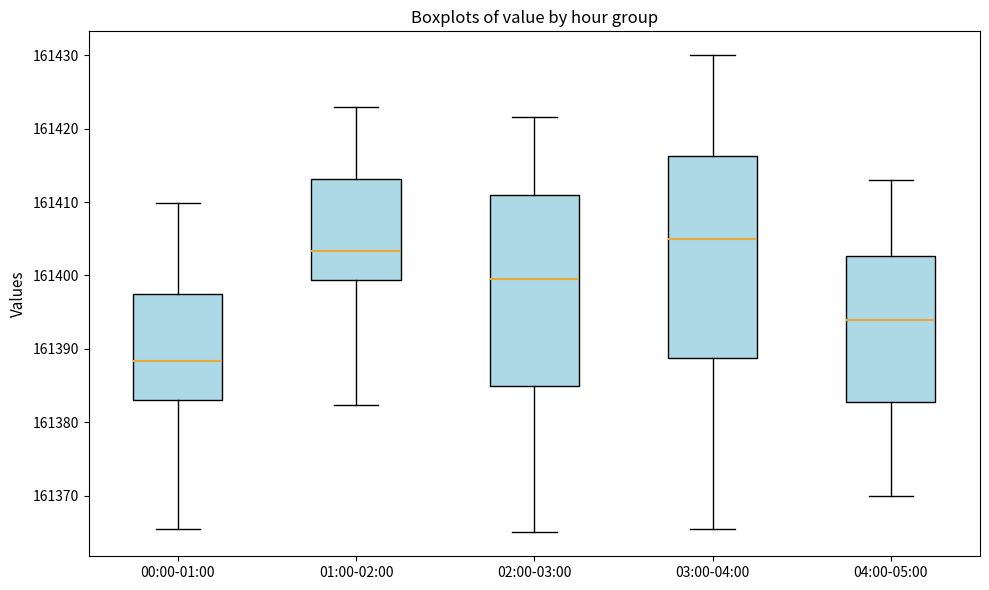

Which box is the tallest, from its lower edge to its upper edge?

03:00-04:00